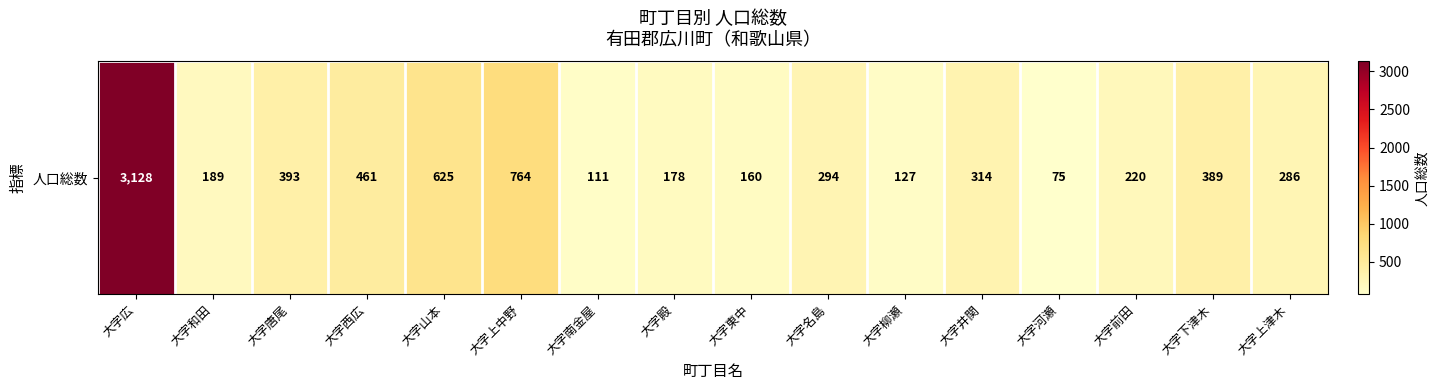

List the labels in order of value, smallest first.

大字河瀬, 大字南金屋, 大字柳瀬, 大字東中, 大字殿, 大字和田, 大字前田, 大字上津木, 大字名島, 大字井関, 大字下津木, 大字唐尾, 大字西広, 大字山本, 大字上中野, 大字広